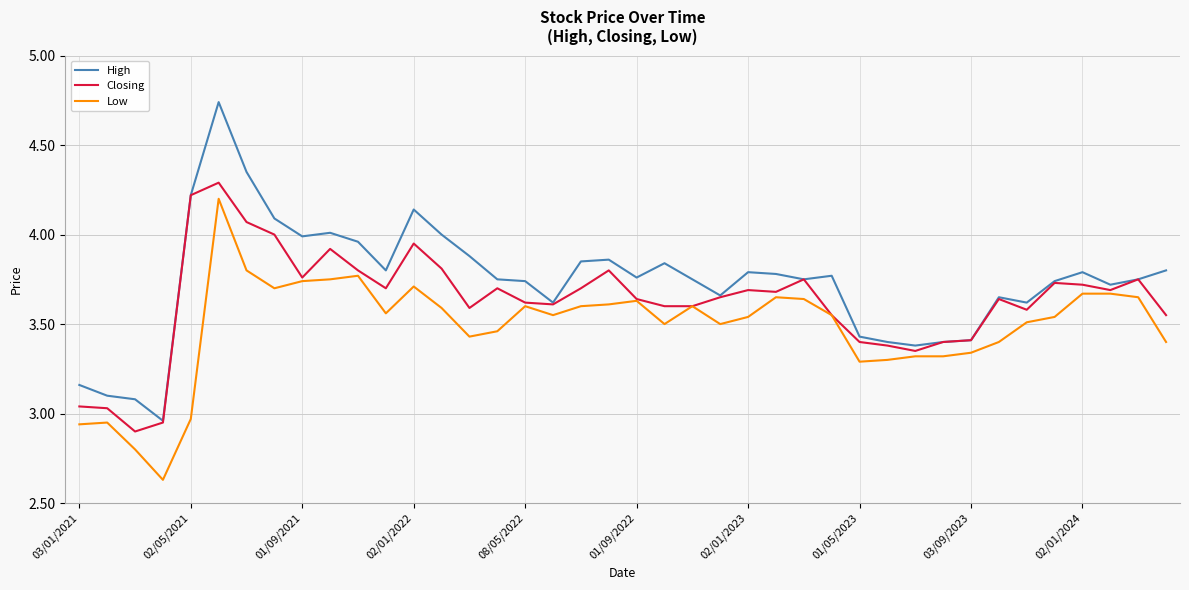

Which series has the largest total across all categories?

High